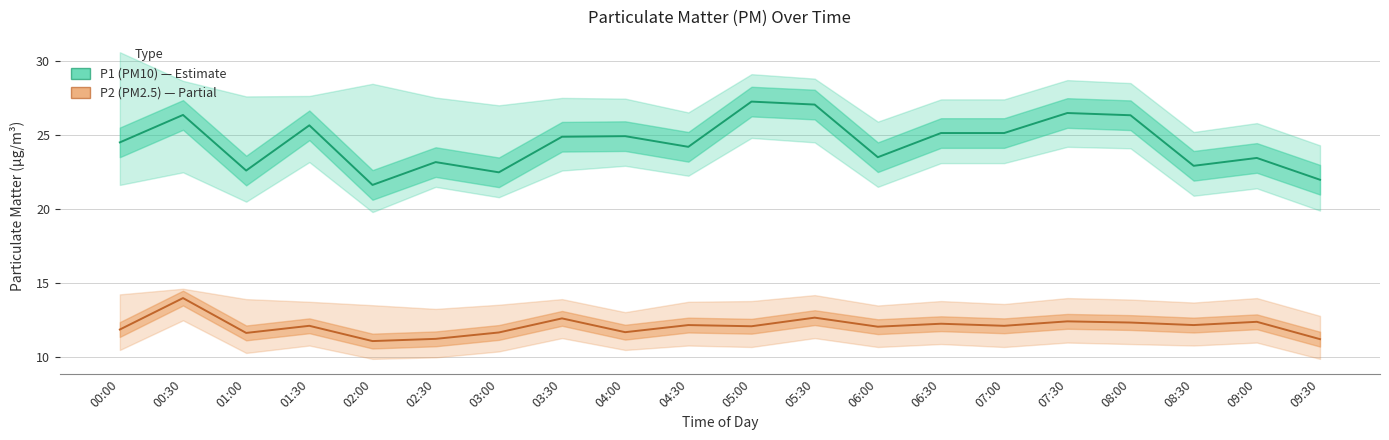

True or false: P2 (PM2.5) has a value of 11.9 at 00:00.

True